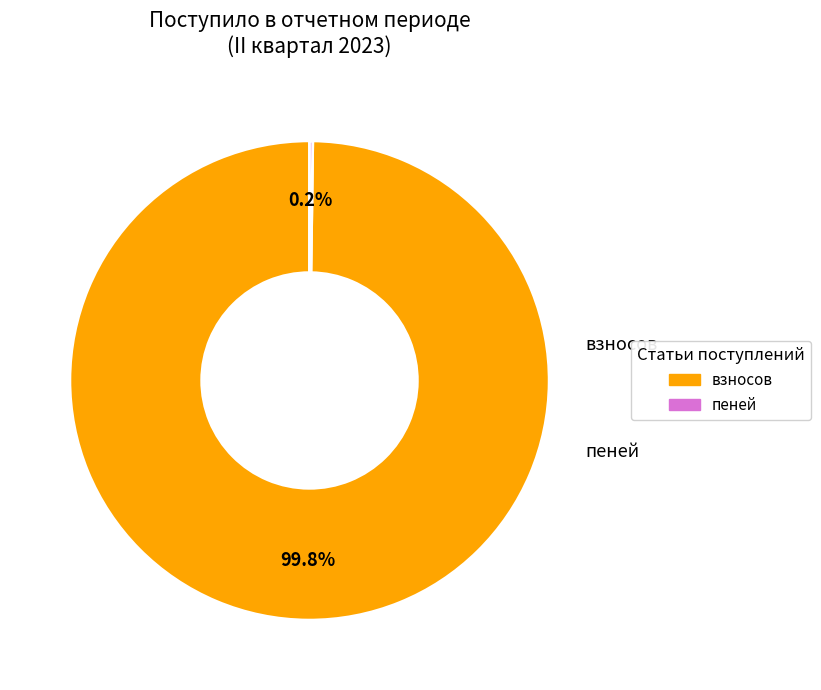

To the nearest percent, what is the difference between the largest and smallest slice percentages?

100%